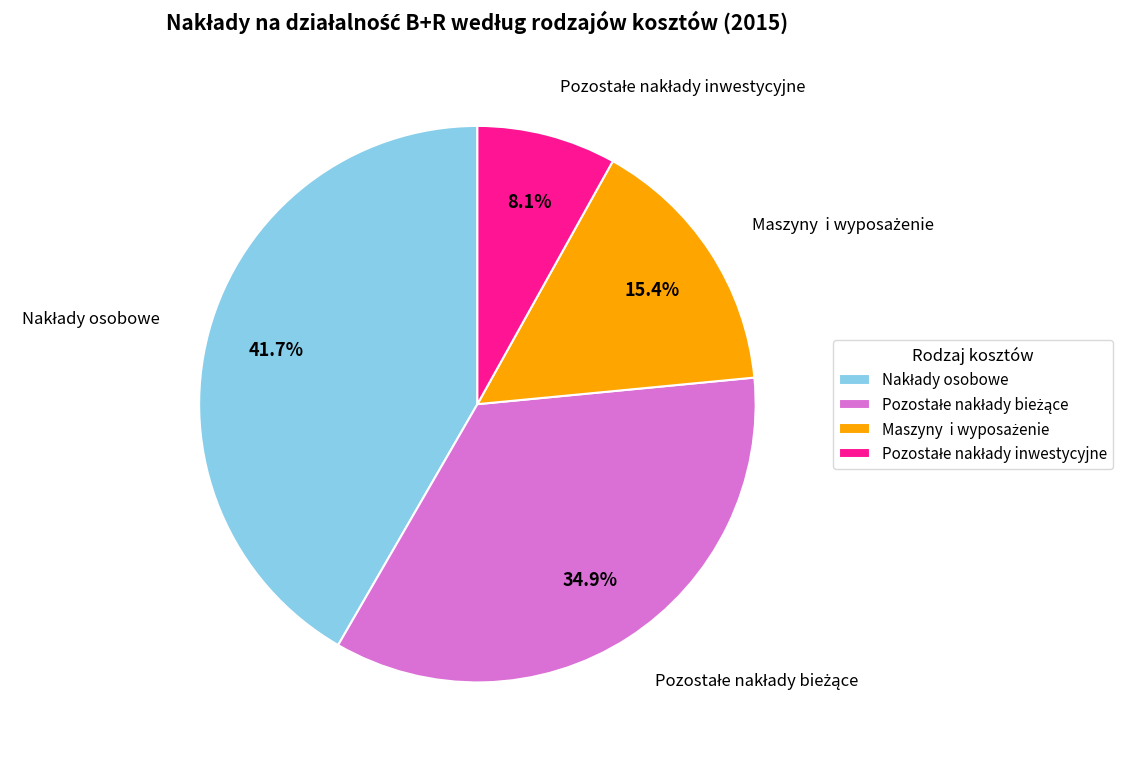

Is there a majority slice in this chart?

No